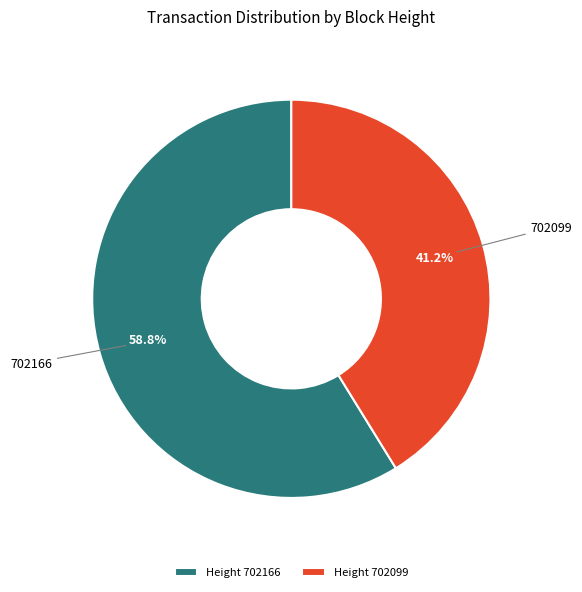

What is the largest slice in the pie chart?

Height 702166